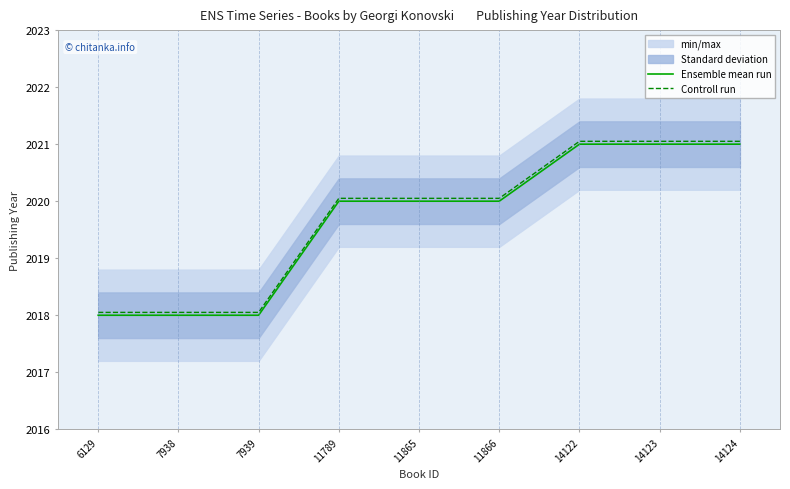

The Controll run series shows 2018.0 at 6129. True or false?

True